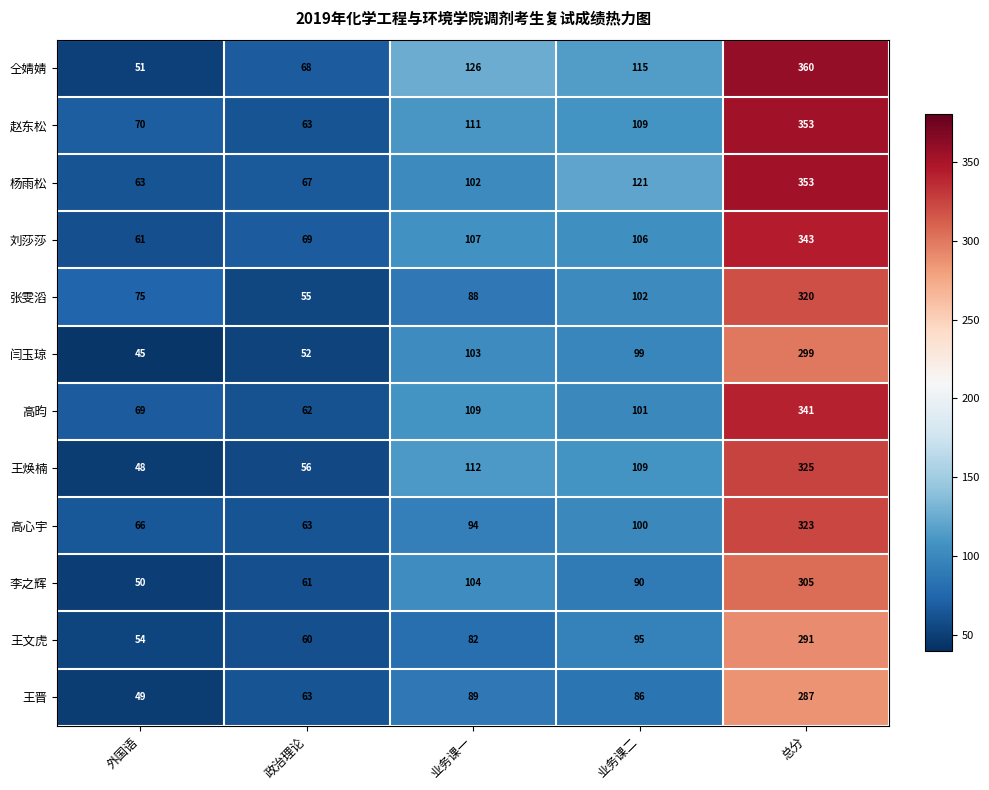

True or false: 高昀 has a value of 610 at 总分.

False